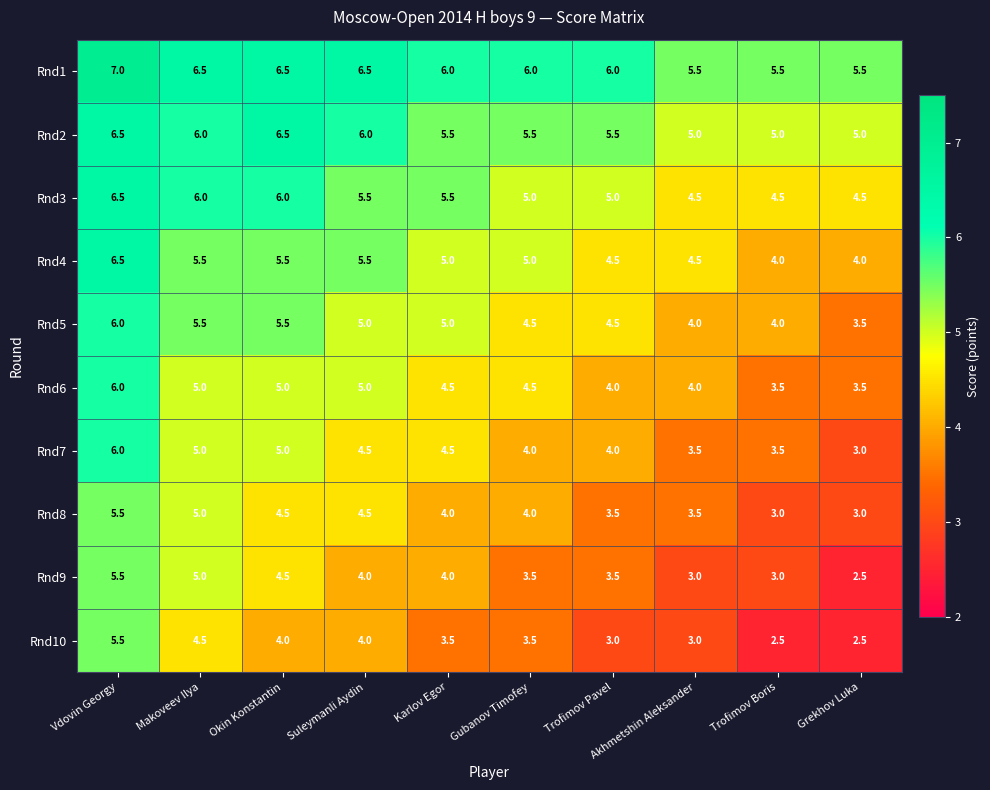

At which category does the chart reach its peak across all series?

Vdovin Georgy